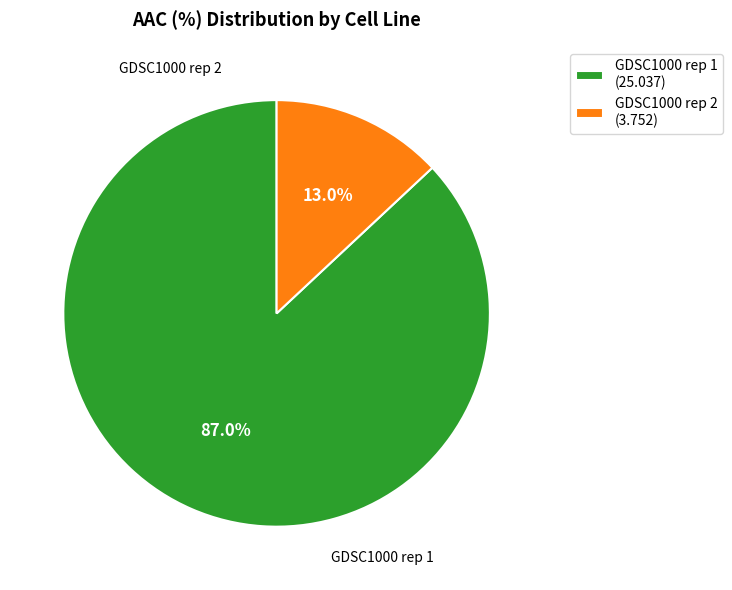

Is there any slice that represents more than half of the pie?

Yes